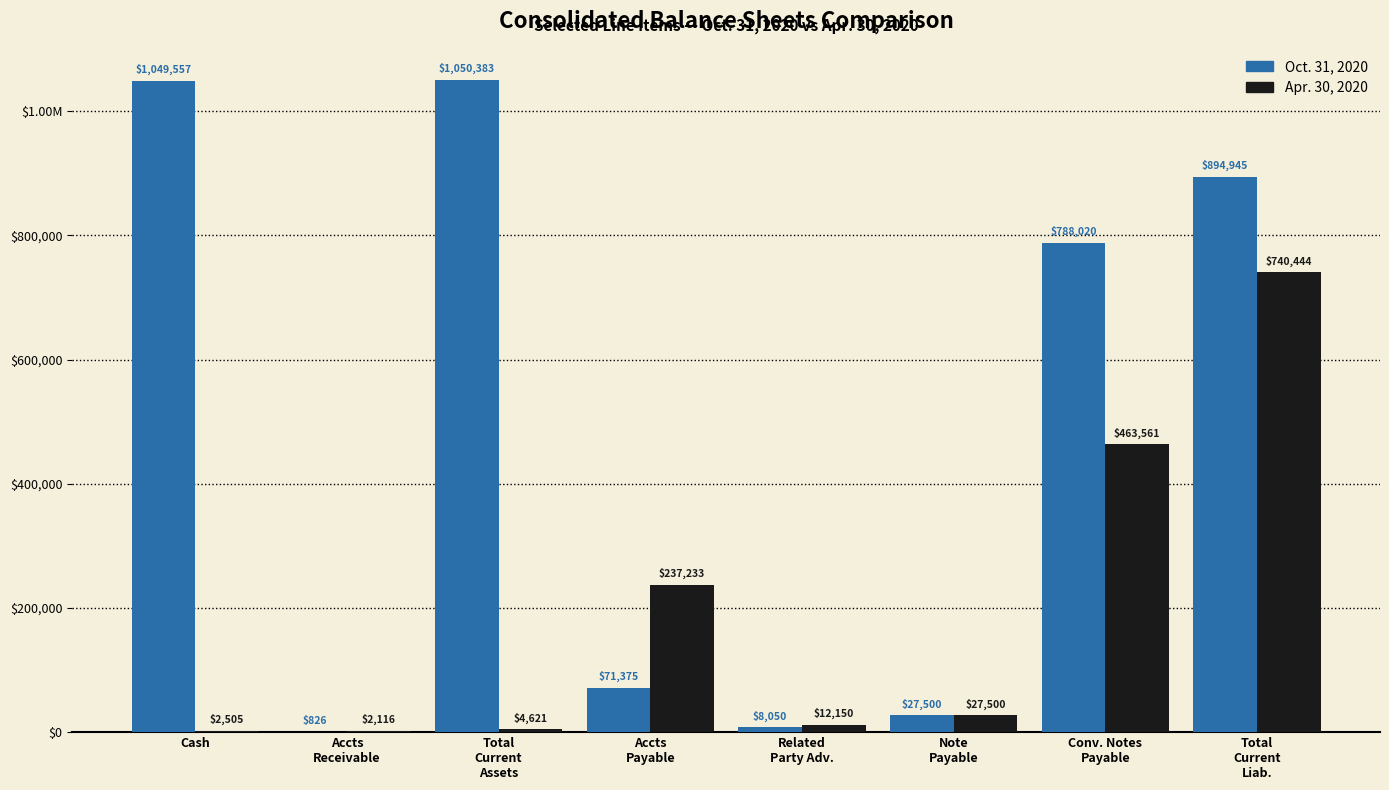

Does the chart contain stacked bars?

No